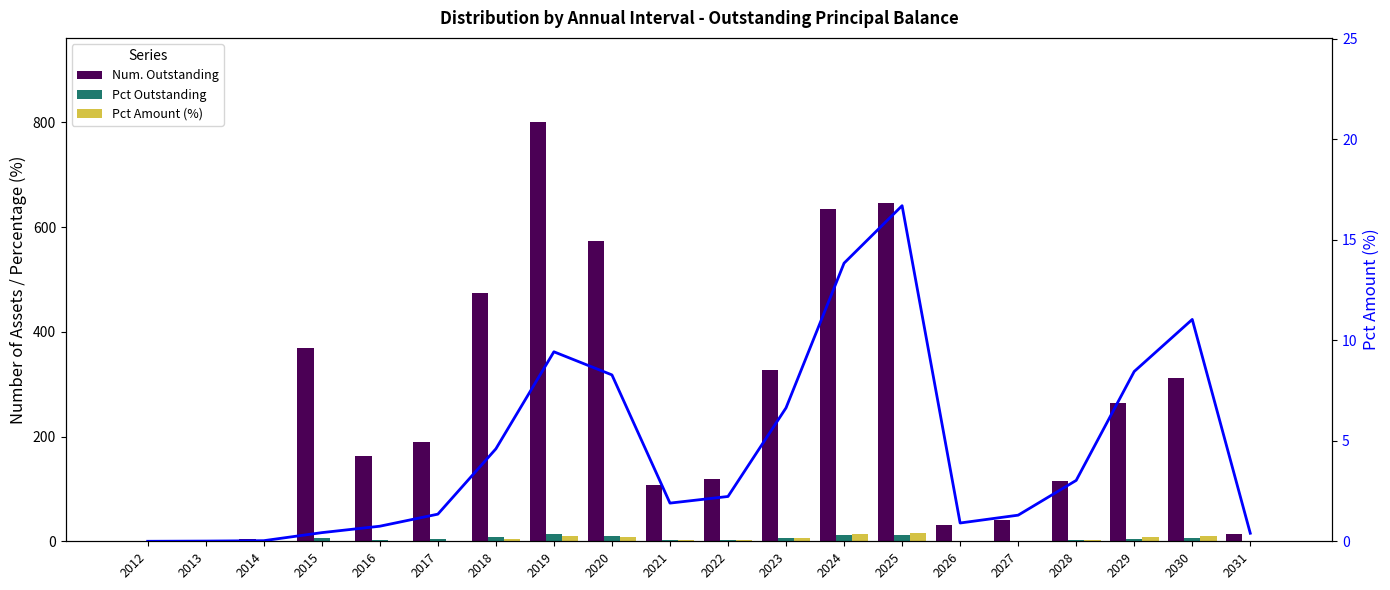

What is the total value across all series at 2018?

493.0